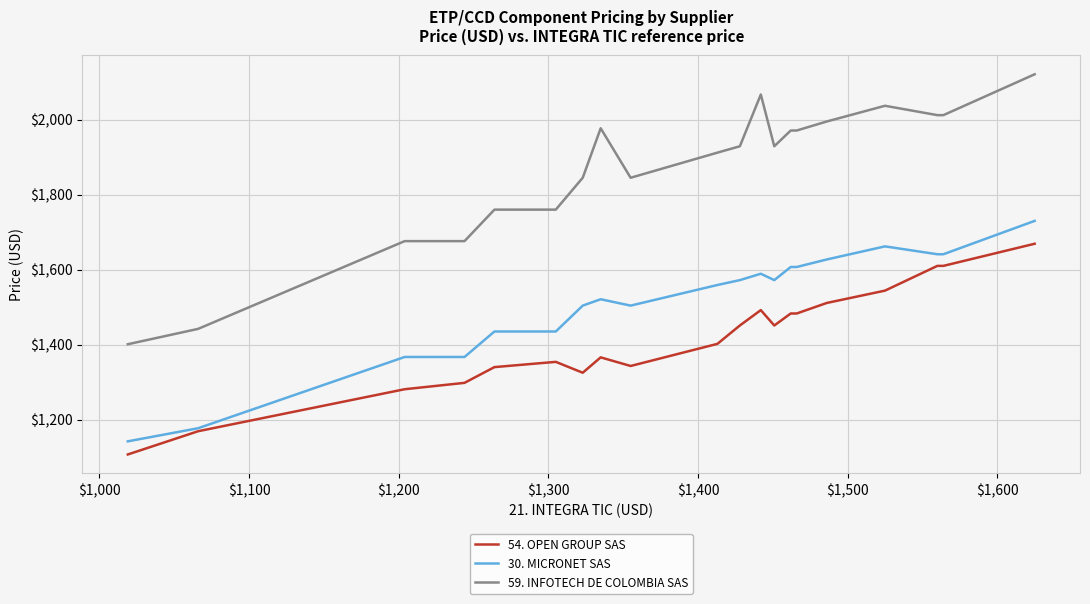

True or false: 54. OPEN GROUP SAS has more than 1 points higher than both neighbors.

True